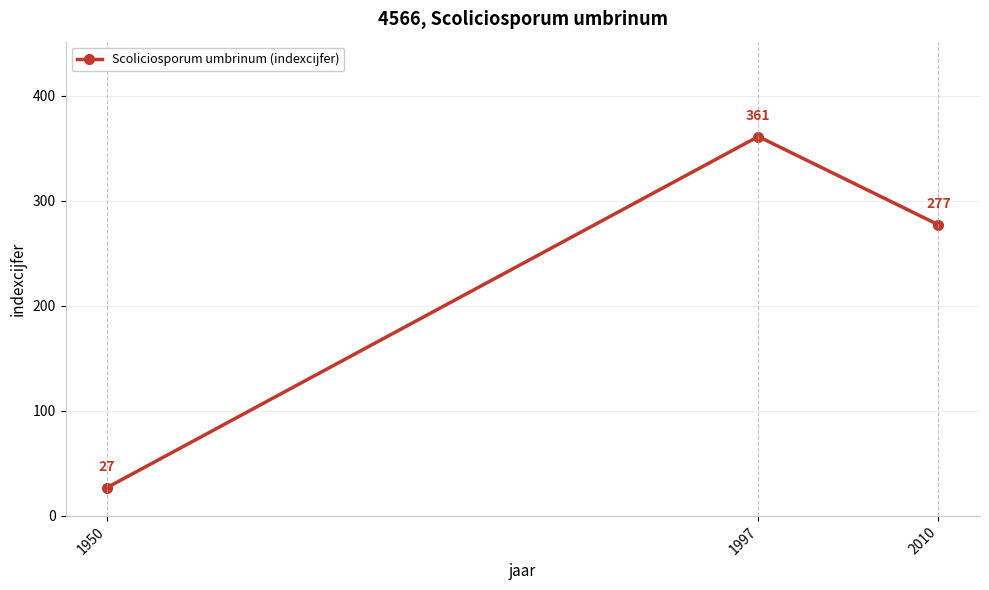

What is the average value?

222